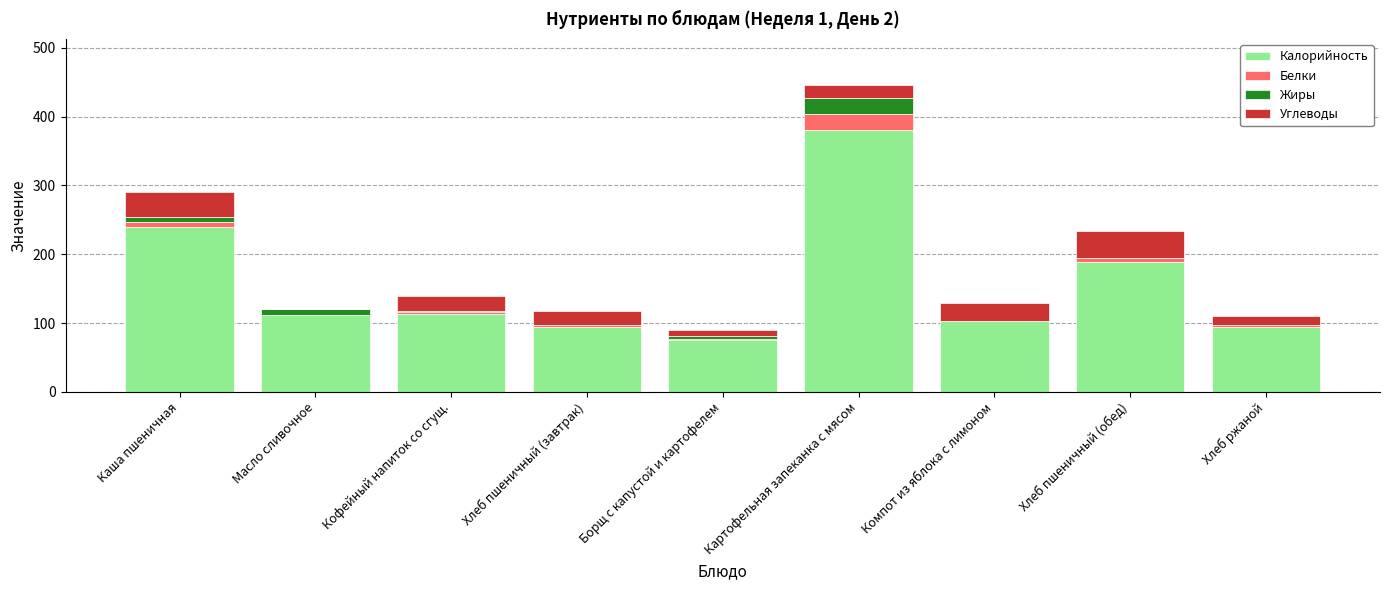

At which label does Калорийность reach its peak?

Картофельная запеканка с мясом